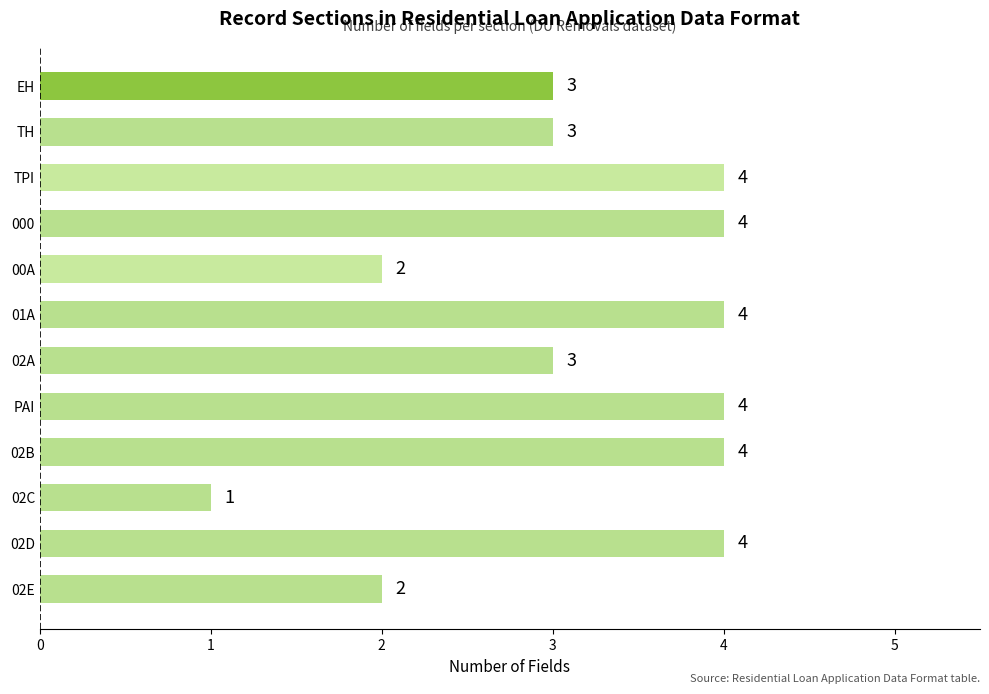

Reading top to bottom, extract all data points from this chart.

3	3	4	4	2	4	3	4	4	1	4	2